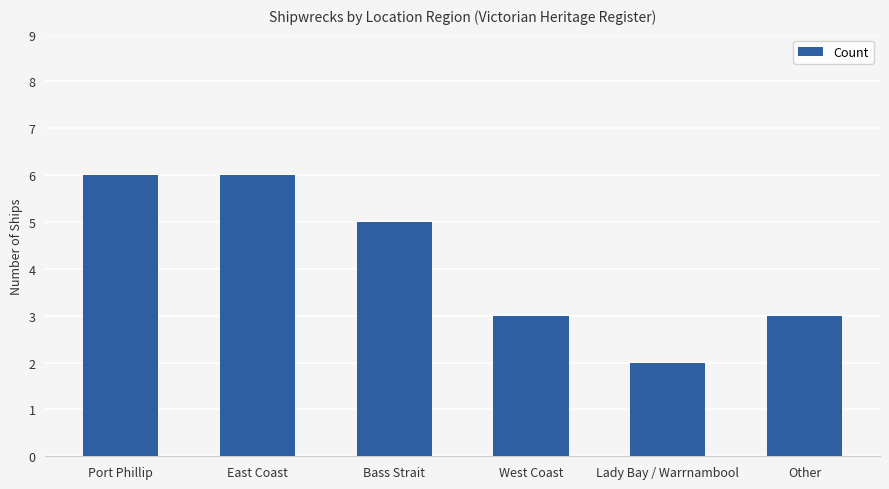

What is the difference between the values at Other and East Coast?

3